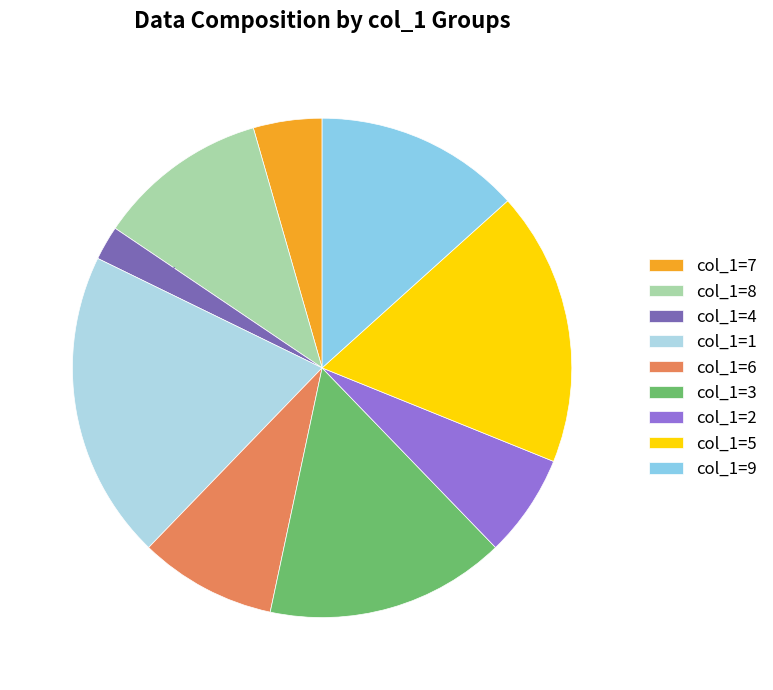

Count the number of slices in the pie.

9